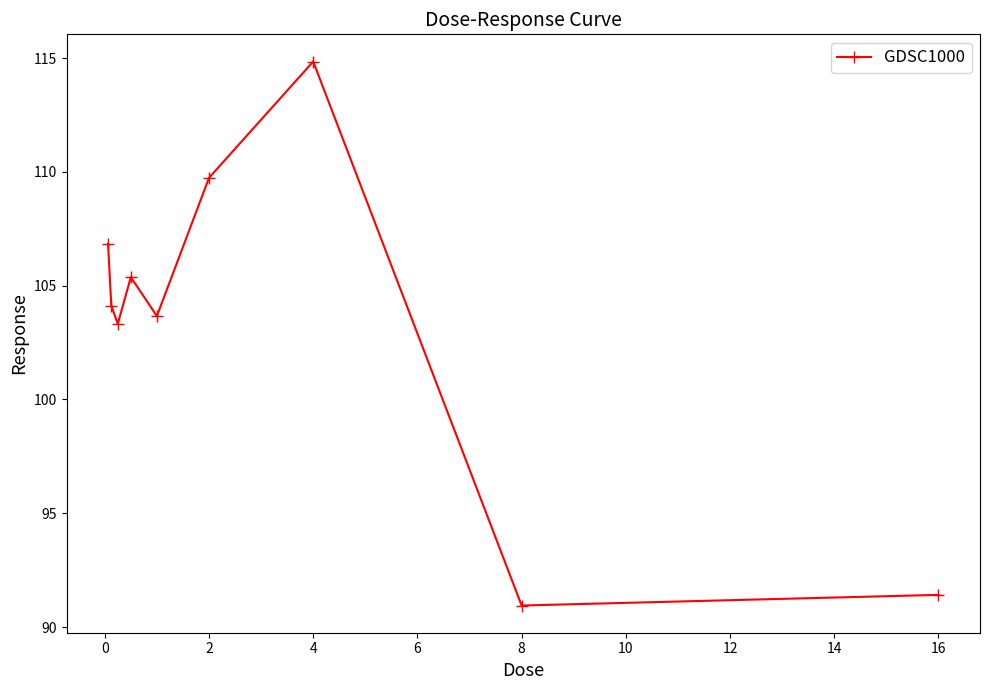

What is the difference between the maximum and minimum values?

23.9